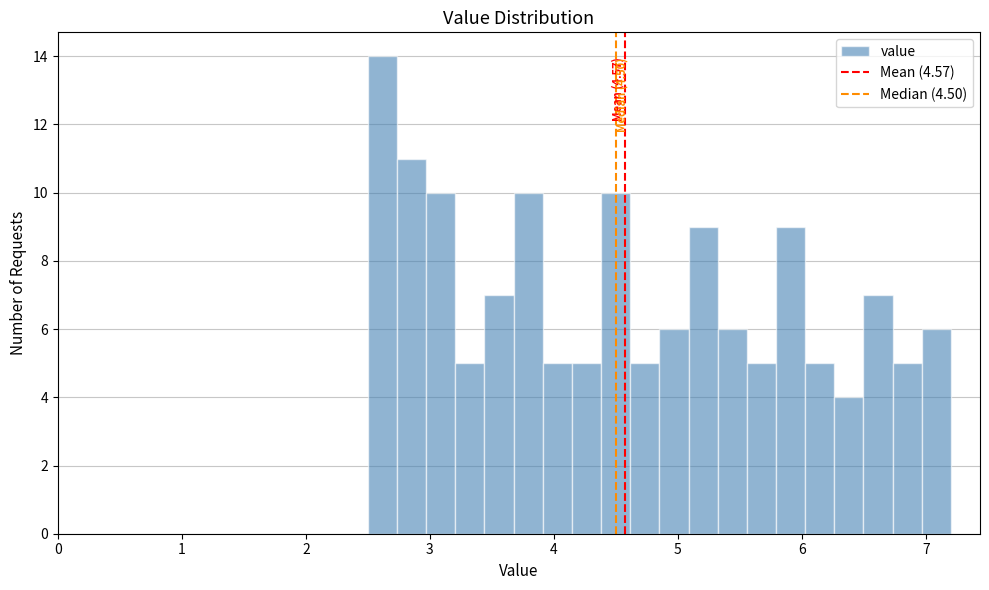

Read against the x-axis, roughly where is the centre of the tallest bar?

2.6